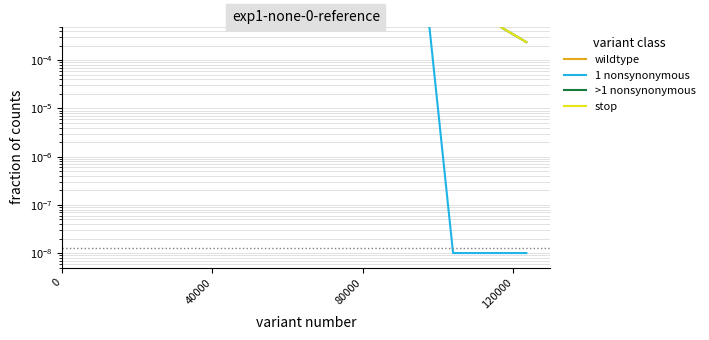

Which series has the largest total across all categories?

1 nonsynonymous